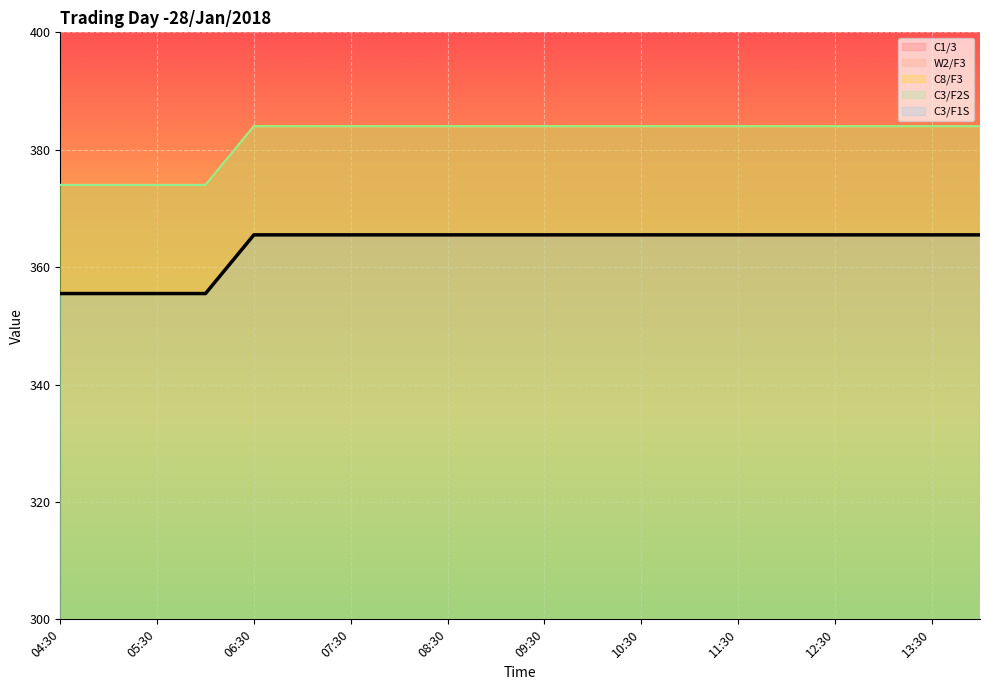

Count the number of data series in this chart.

5